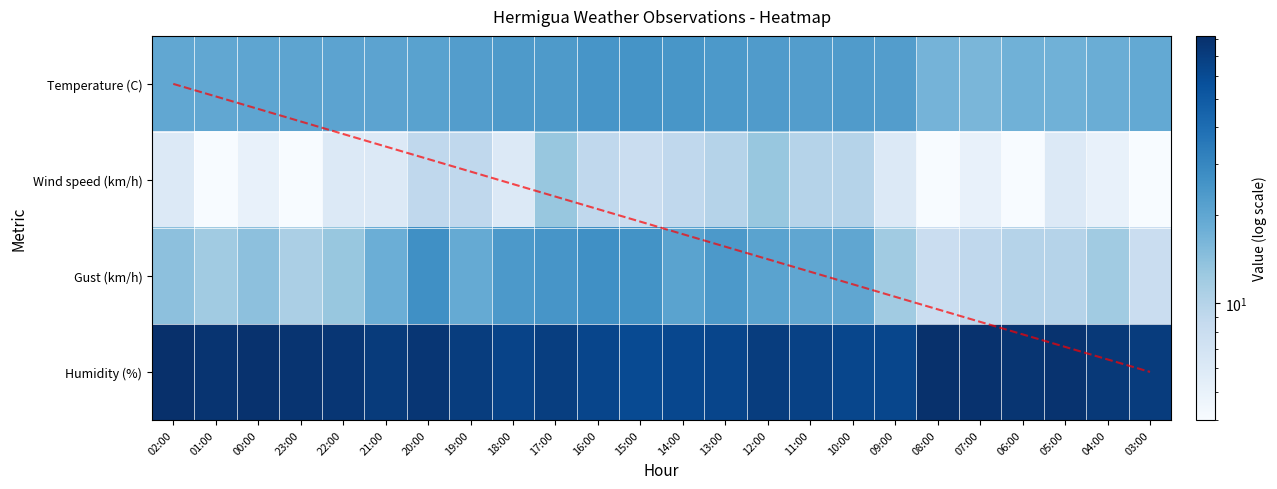

Reading right to left, transcribe all the data shown in this chart.

02:00: 82.0	14.0	6.0	19.9
01:00: 78.0	12.0	4.0	19.9
00:00: 80.0	14.0	5.0	20.2
23:00: 78.0	11.0	4.0	20.4
22:00: 76.0	13.0	6.0	20.7
21:00: 72.0	18.0	6.0	20.8
20:00: 76.0	27.0	9.0	21.3
19:00: 70.0	19.0	9.0	22.6
18:00: 65.0	24.0	6.0	23.6
17:00: 69.0	25.0	13.0	23.5
16:00: 64.0	27.0	9.0	25.1
15:00: 60.0	26.0	8.0	25.7
14:00: 62.0	21.0	9.0	24.7
13:00: 64.0	24.0	10.0	23.9
12:00: 70.0	21.0	13.0	23.0
11:00: 67.0	20.0	10.0	22.5
10:00: 63.0	20.0	10.0	23.1
09:00: 63.0	12.0	6.0	22.5
08:00: 81.0	8.0	4.0	16.7
07:00: 80.0	9.0	5.0	16.2
06:00: 77.0	10.0	4.0	17.3
05:00: 79.0	10.0	6.0	17.3
04:00: 73.0	12.0	5.0	18.2
03:00: 71.0	8.0	4.0	19.3